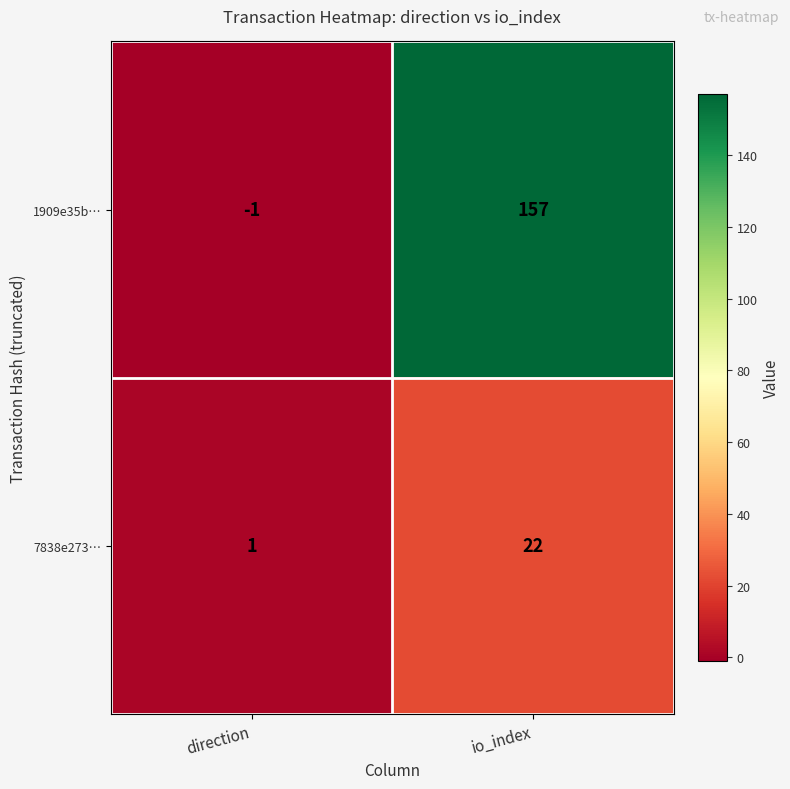

What is the difference between the highest and lowest values at direction?

2